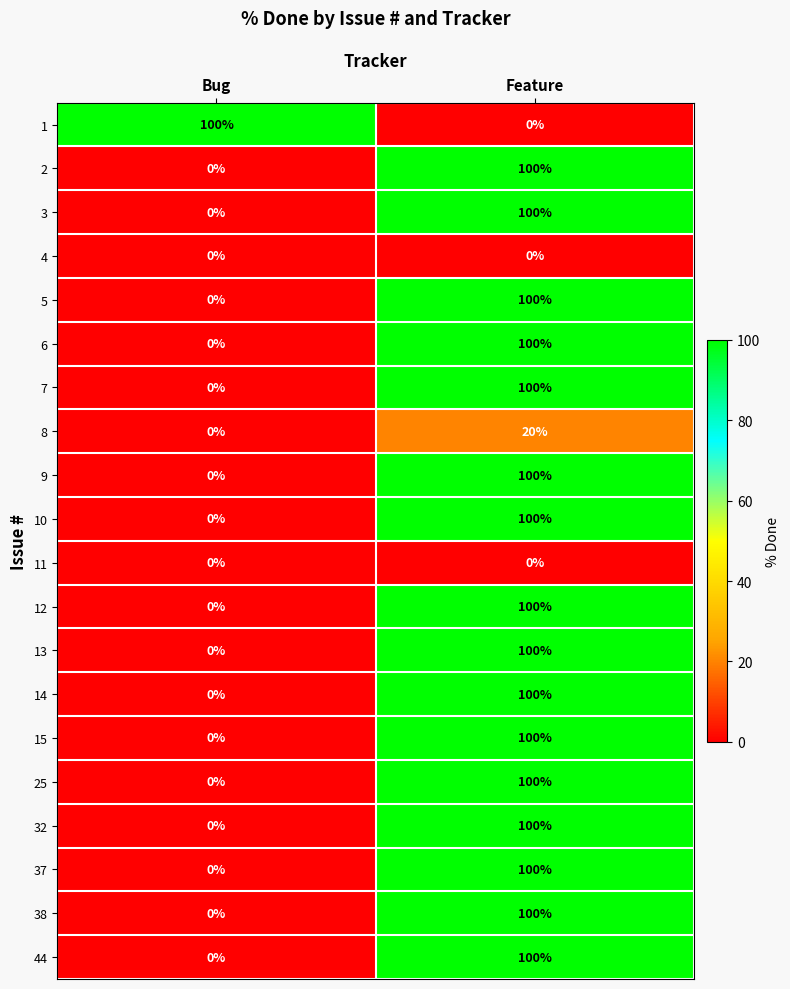

Where is 6 nearest to the value 50?

Bug